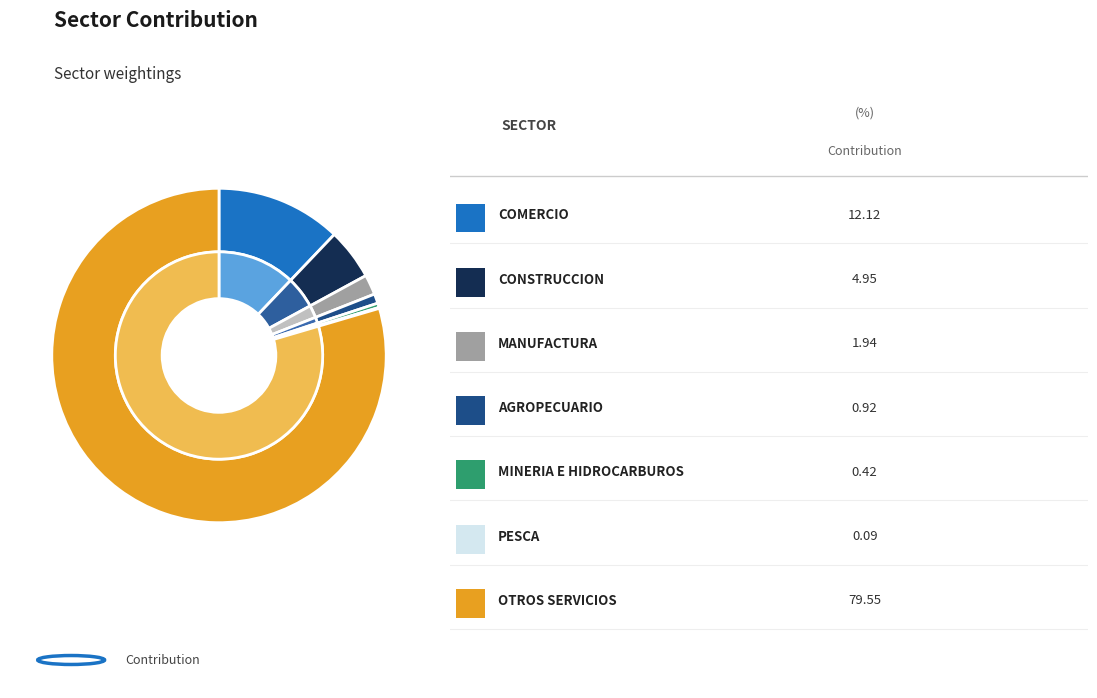

Which category has the biggest portion of the pie?

OTROS SERVICIOS